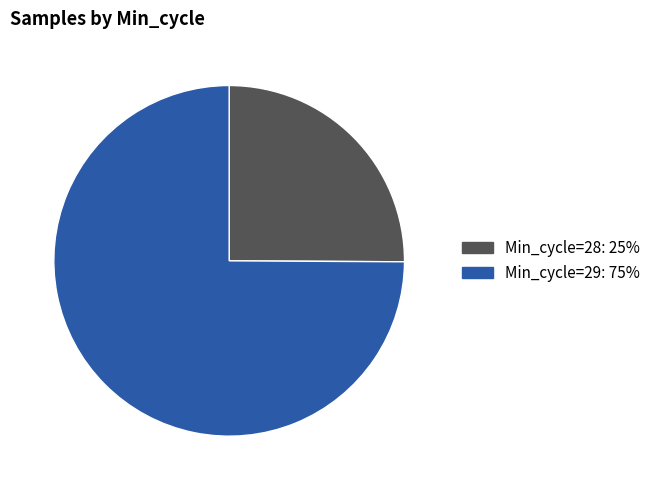

Is there any slice that represents more than half of the pie?

Yes